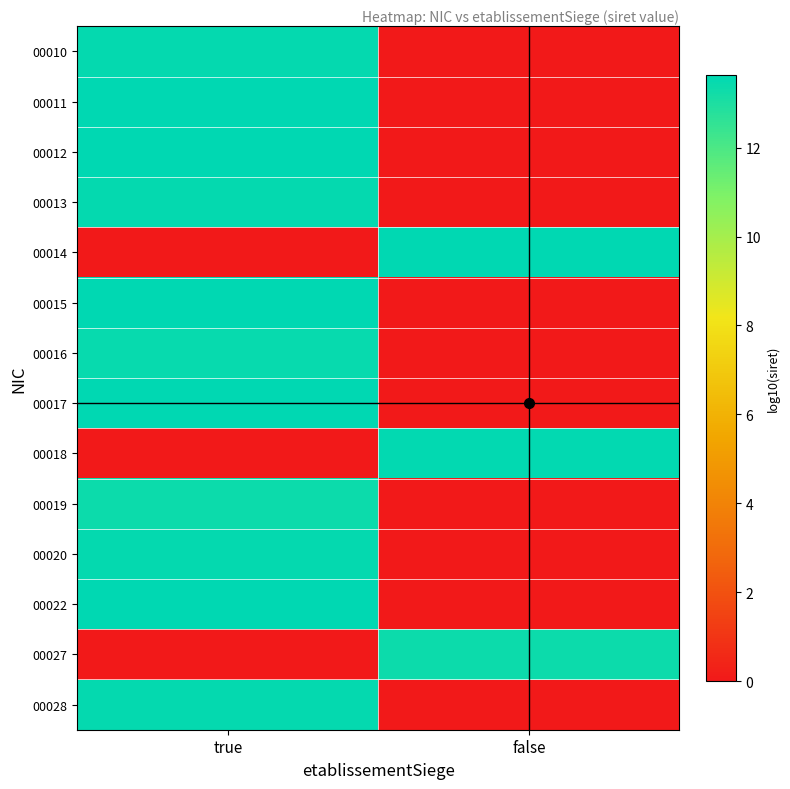

Reading left to right, list all the values displayed in this chart.

00010: true=13.5	false=0.0
00011: true=13.6	false=0.0
00012: true=13.6	false=0.0
00013: true=13.5	false=0.0
00014: true=0.0	false=13.6
00015: true=13.6	false=0.0
00016: true=13.4	false=0.0
00017: true=13.6	false=0.0
00018: true=0.0	false=13.5
00019: true=13.3	false=0.0
00020: true=13.5	false=0.0
00022: true=13.6	false=0.0
00027: true=0.0	false=13.3
00028: true=13.5	false=0.0